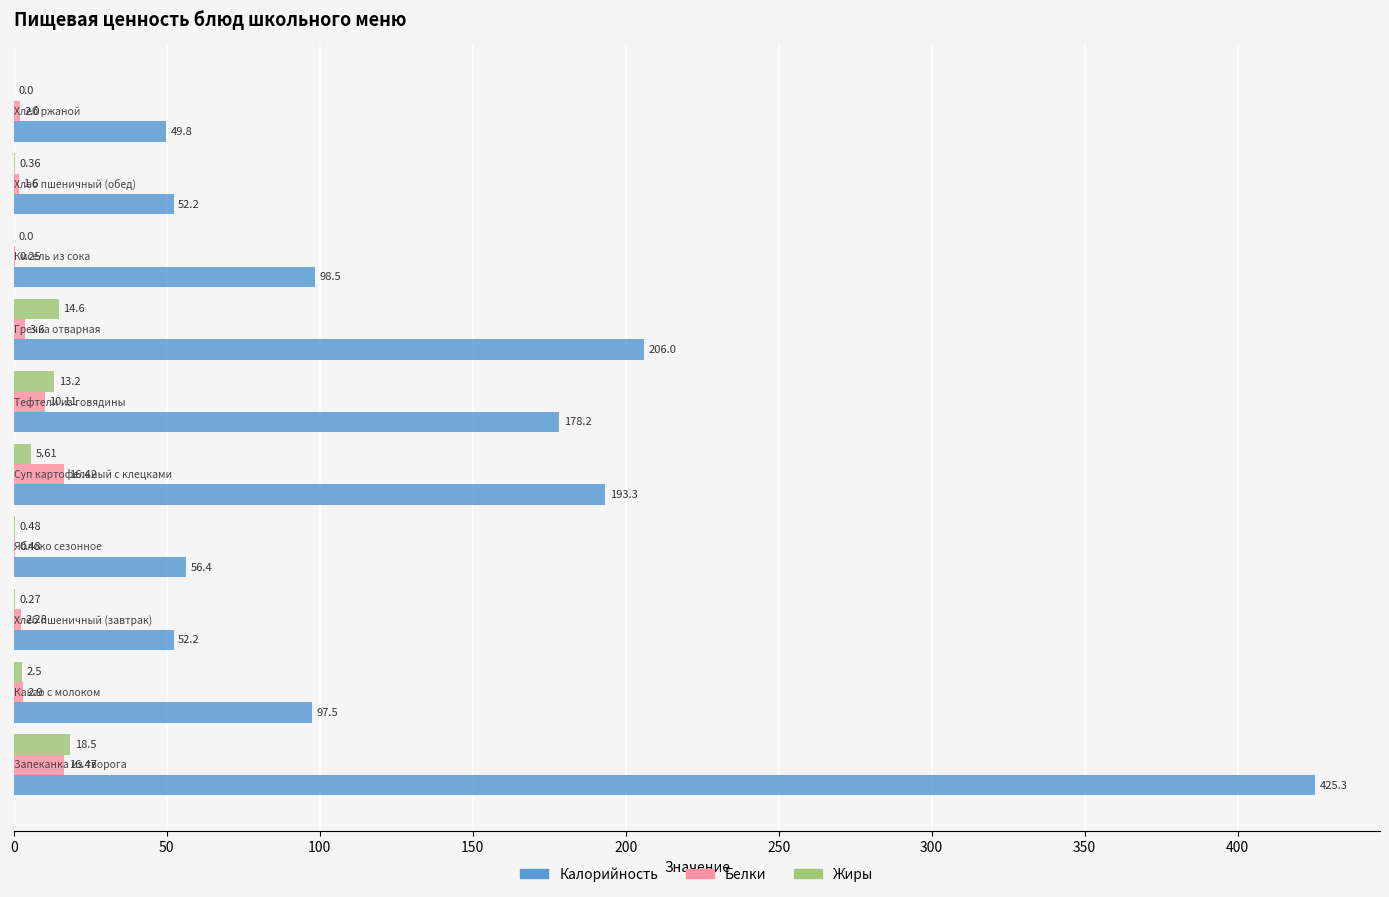

What is the sum of all Калорийность values?

1409.4